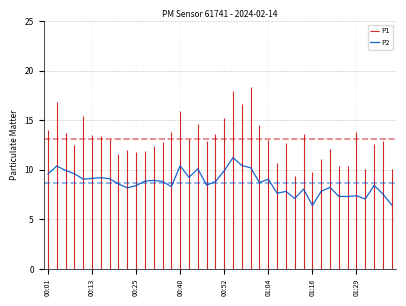

The chart shows a value of 9.8 at 28. True or false?

False